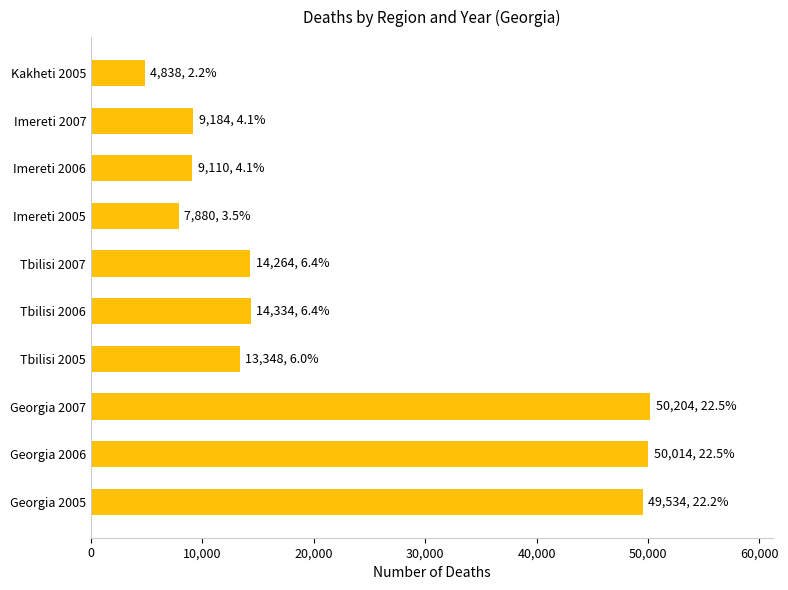

Which has a higher value, Kakheti 2005 or Tbilisi 2006?

Tbilisi 2006